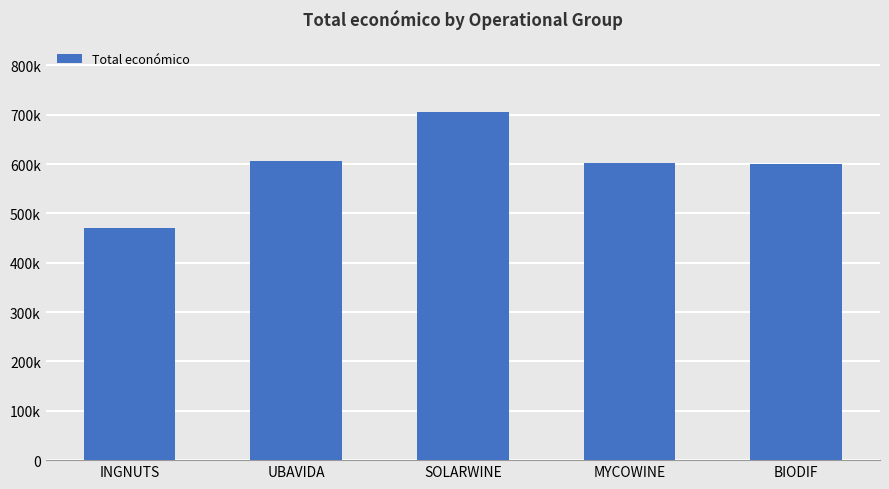

What is the difference between the second highest and minimum values?

136667.0